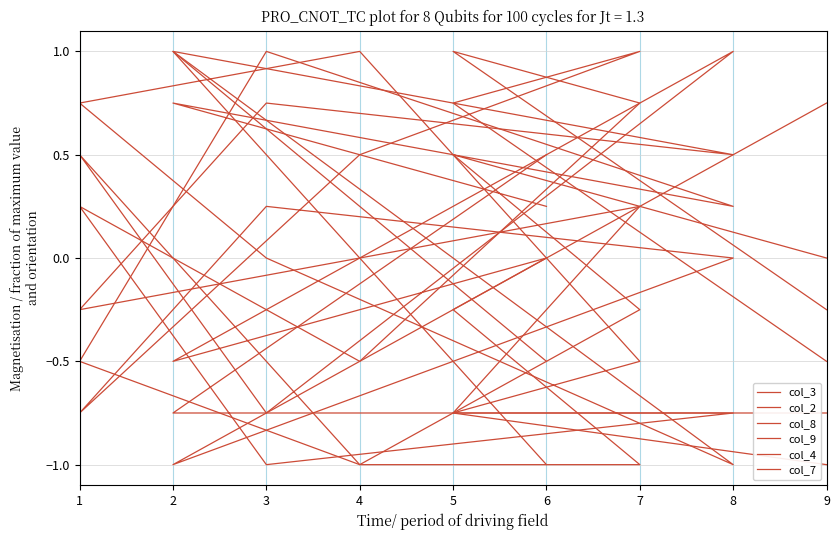

Between 1 and 8, which is larger?

1